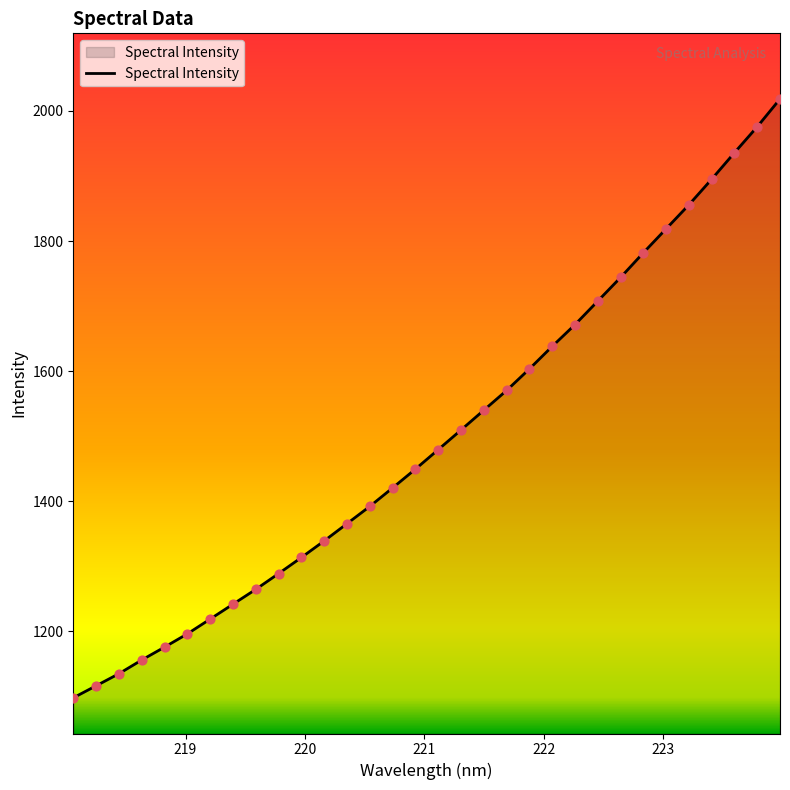

What is the greatest value displayed?

2018.5